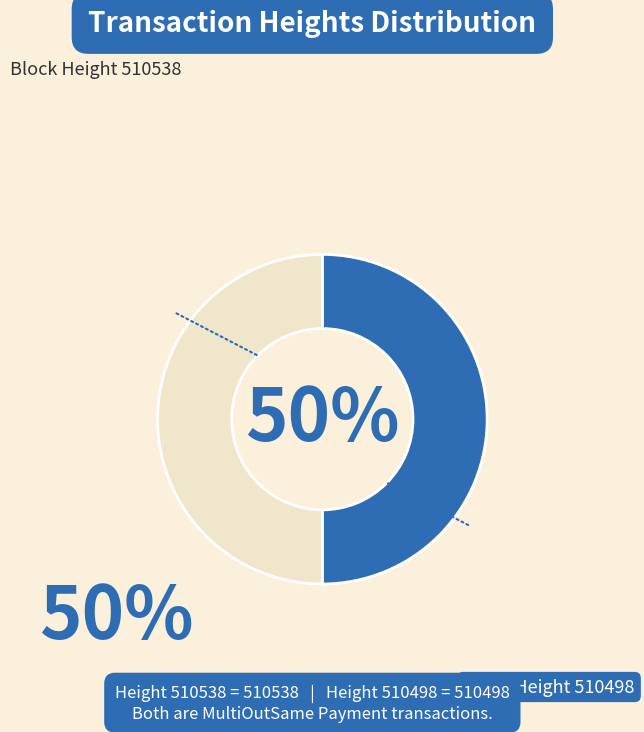

To the nearest percent, what is the average slice percentage?

50%